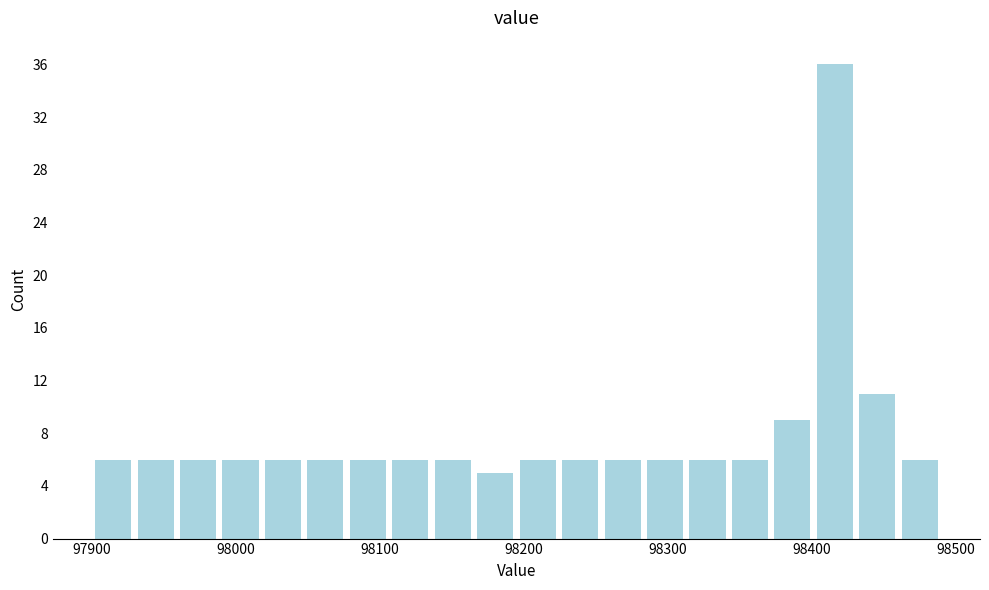

Read against the x-axis, roughly where is the centre of the tallest bar?

98420